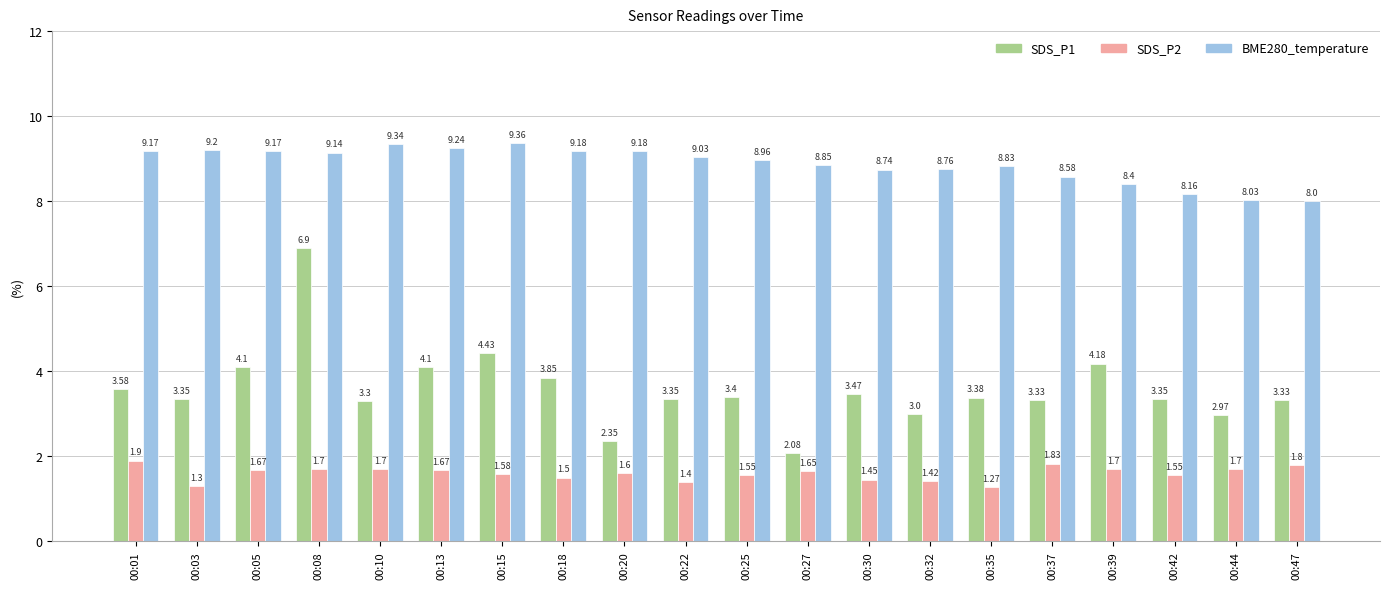

Rank the series by their maximum value, from lowest to highest.

SDS_P2, SDS_P1, BME280_temperature